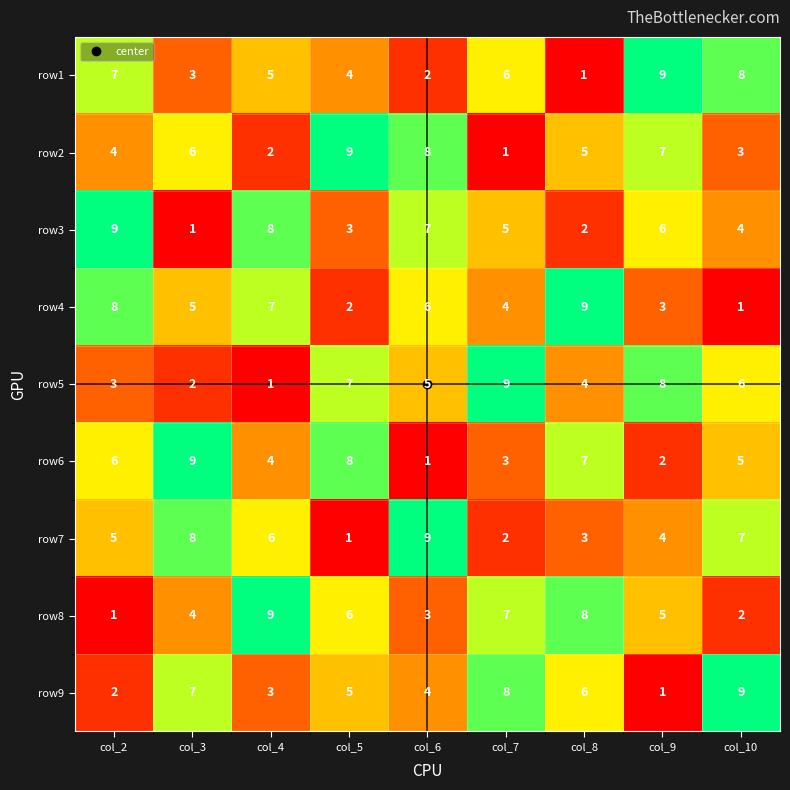

What is the greatest value displayed?

9